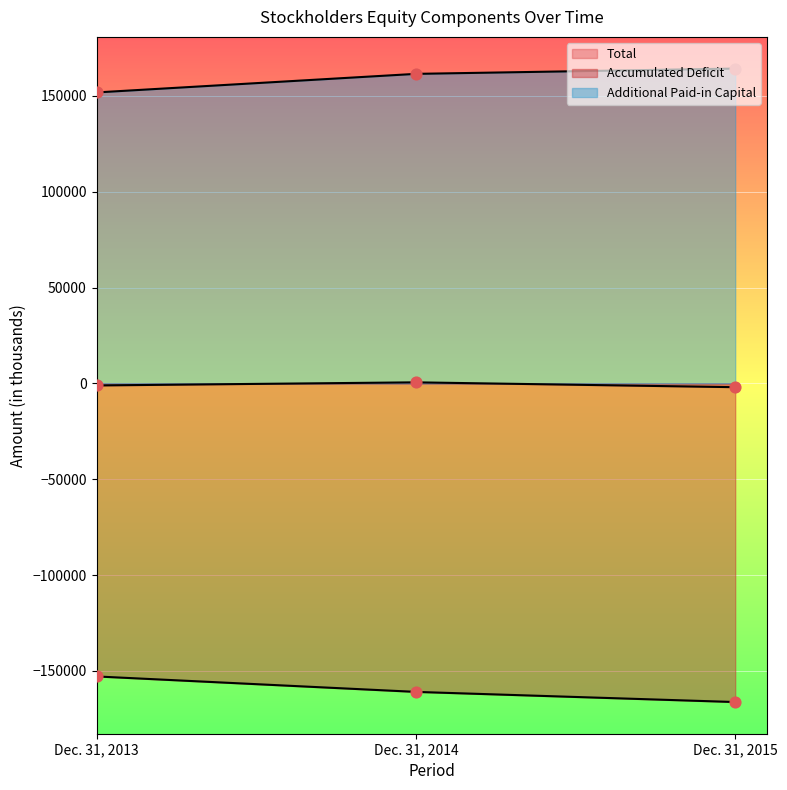

What are all the series names shown in the legend?

Total, Accumulated Deficit, Additional Paid-in Capital